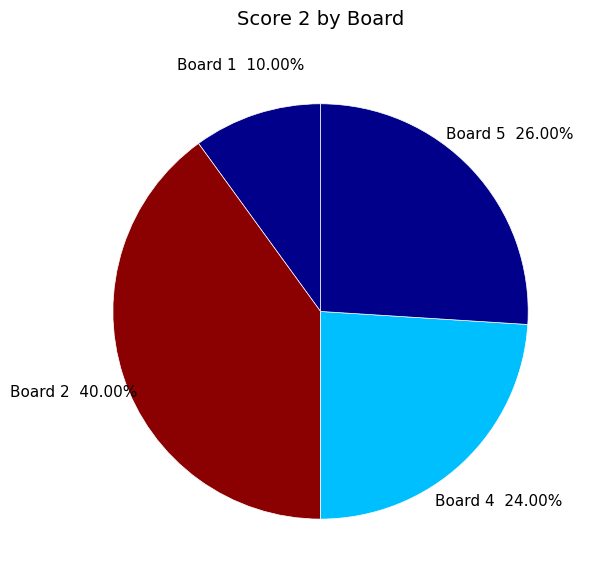

Which has a higher value, Board 4 or Board 5?

Board 5